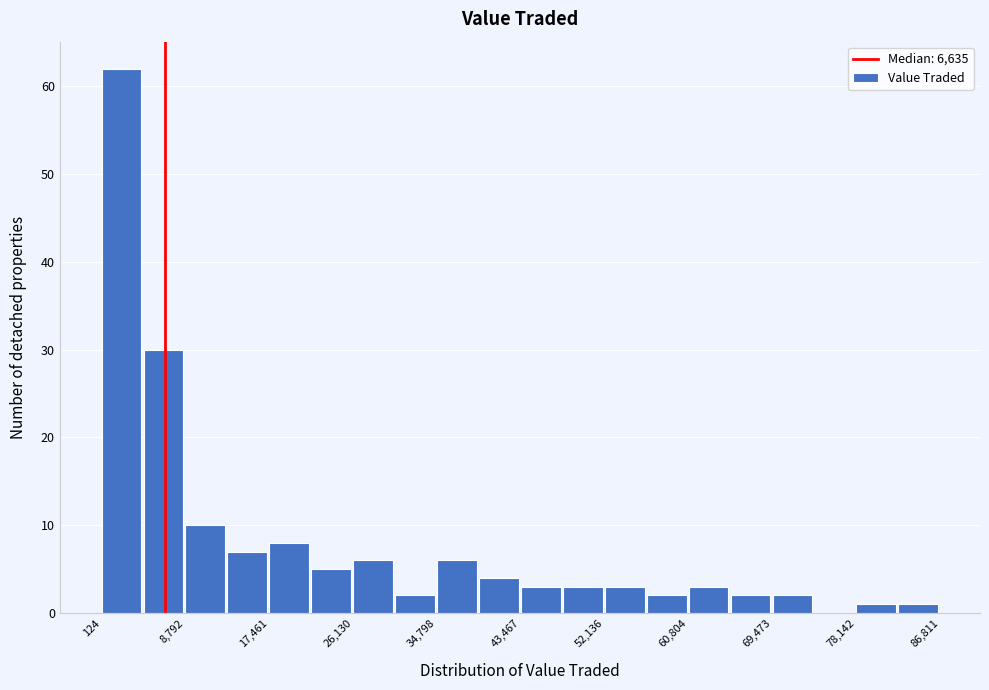

Reading left to right, transcribe this chart: for each bar, give the range it covers on the x-axis and its height. Neither the bar edges nor the heights are printed on the chart, so give them approximately, as read against the axes.

0 to 4000: 62
4000 to 9000: 30
9000 to 13000: 10
13000 to 17000: 7
17000 to 22000: 8
22000 to 26000: 5
26000 to 30000: 6
30000 to 35000: 2
35000 to 39000: 6
39000 to 43000: 4
43000 to 48000: 3
48000 to 52000: 3
52000 to 56000: 3
56000 to 61000: 2
61000 to 65000: 3
65000 to 69000: 2
69000 to 74000: 2
74000 to 78000: 0
78000 to 82000: 1
82000 to 87000: 1